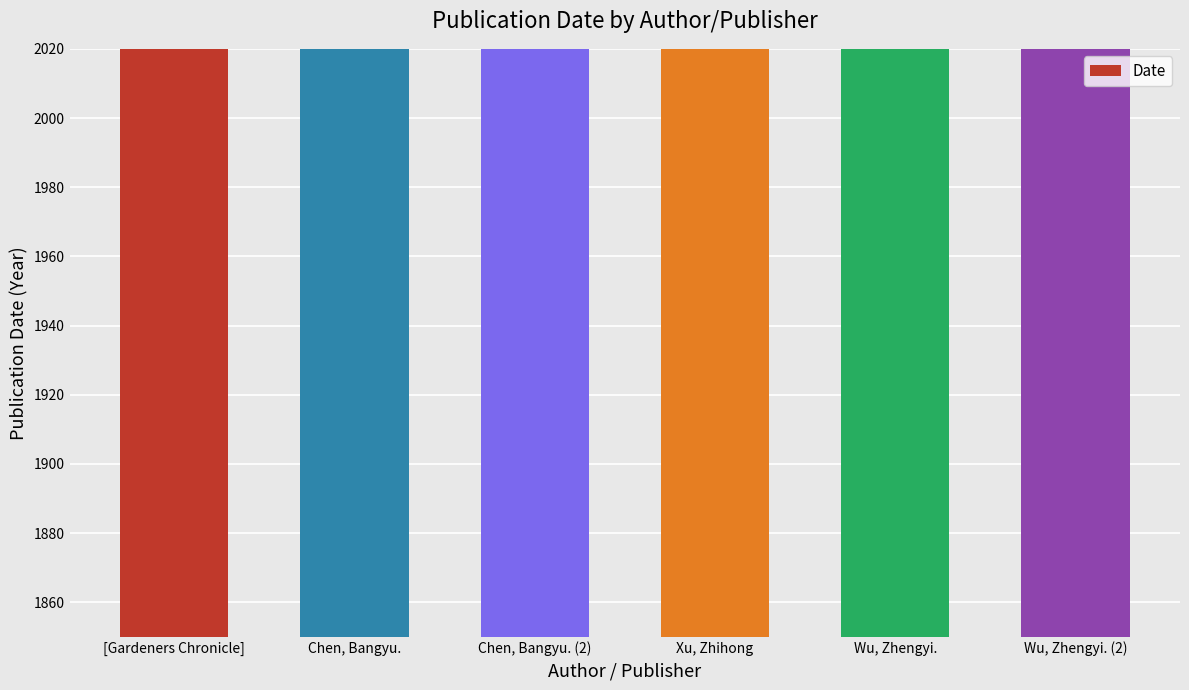

What position from the left is Chen, Bangyu.?

2